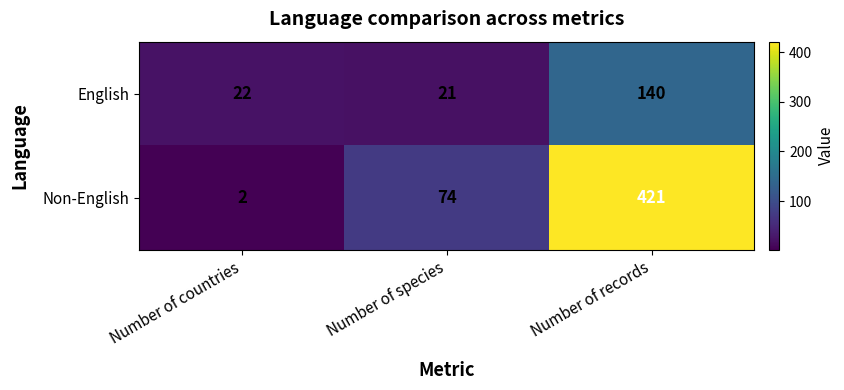

Reading left to right, extract all data points from this chart.

English: 22	21	140
Non-English: 2	74	421